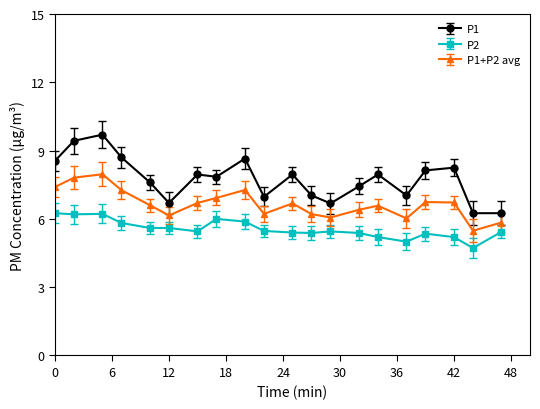

What is the average value of the P1 series?

7.8